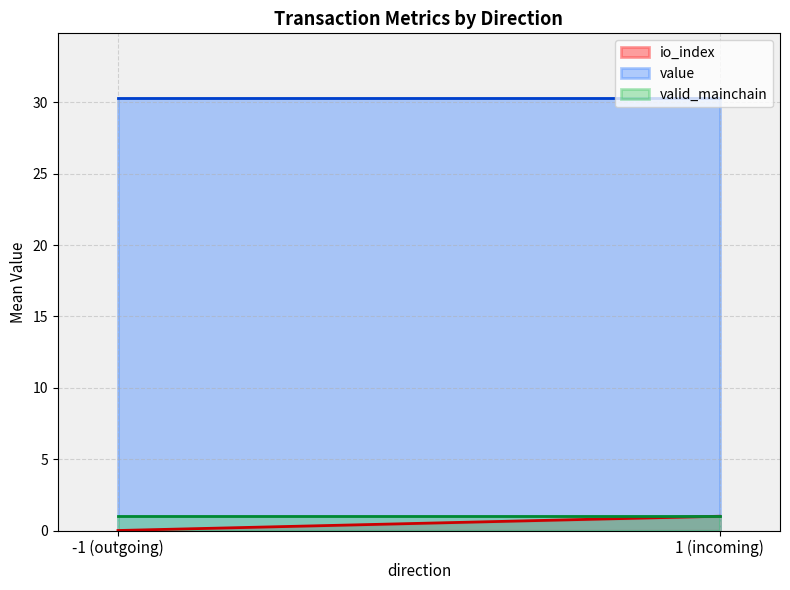

The value series shows 30.3 at -1. True or false?

True